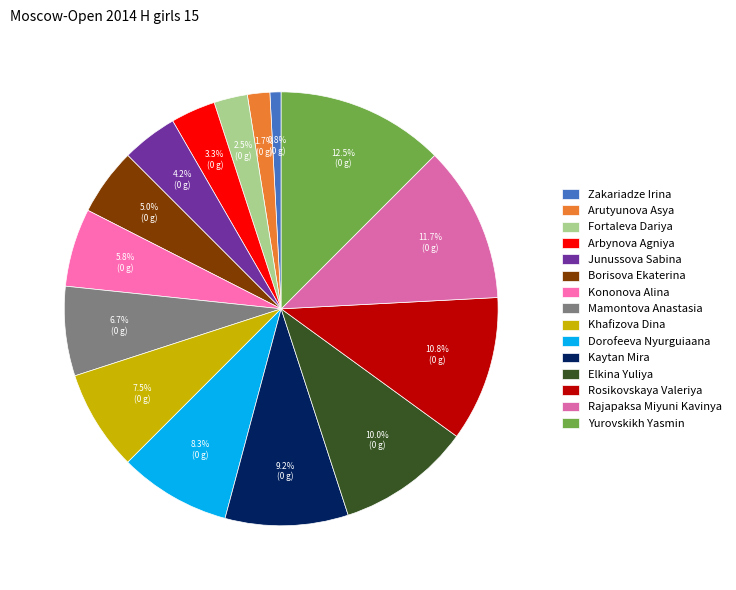

Do Rosikovskaya Valeriya and Kaytan Mira together represent more than half of the pie?

No